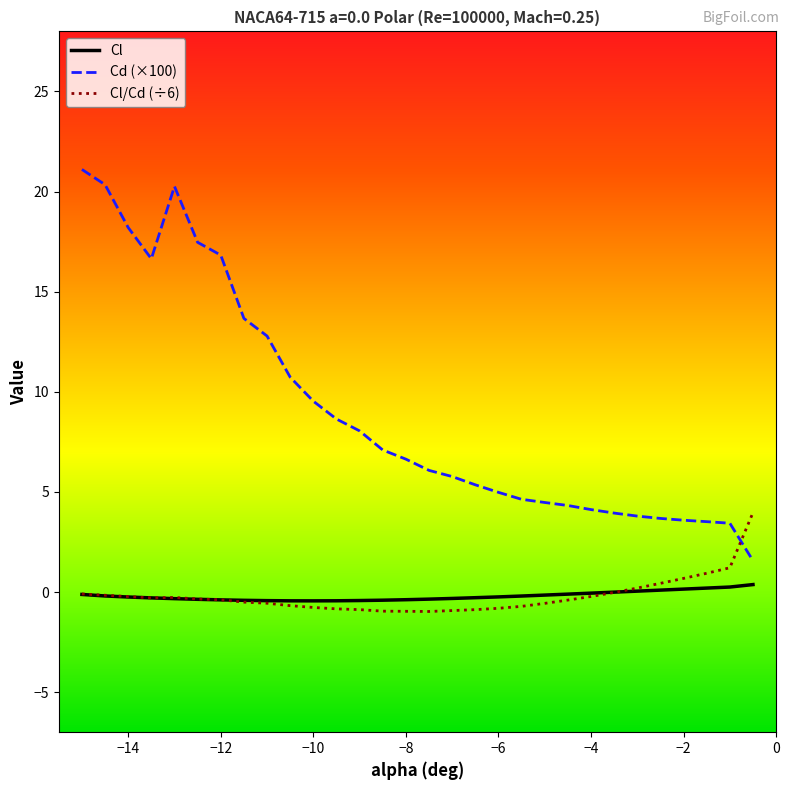

After their last crossing, which series has the higher values: Cl/Cd (÷6) or Cd (×100)?

Cl/Cd (÷6)